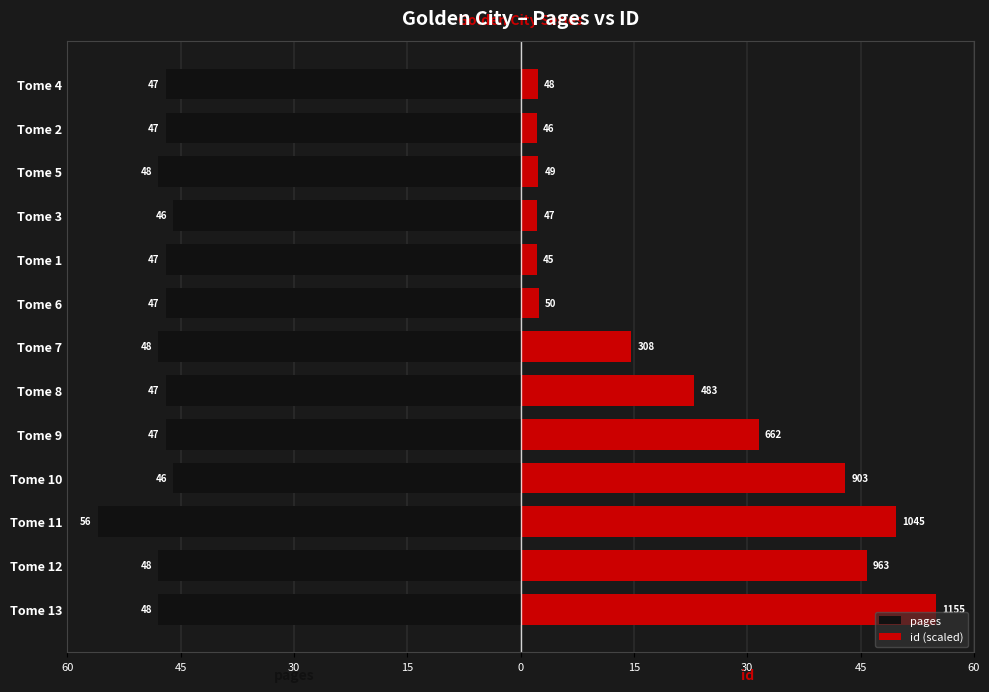

Which has a higher value, Tome 7 or Tome 3?

Tome 3